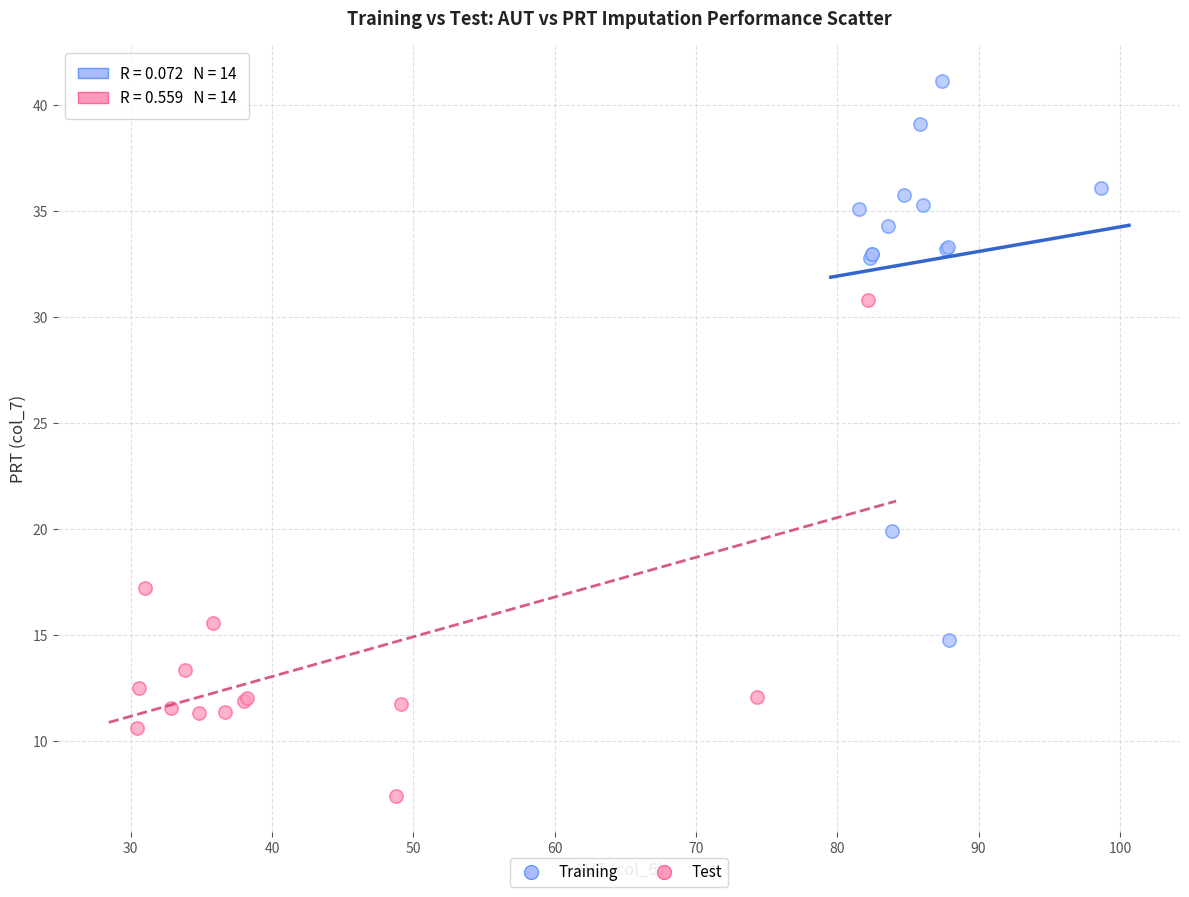

Which series has the largest Y range (max minus min)?

Training